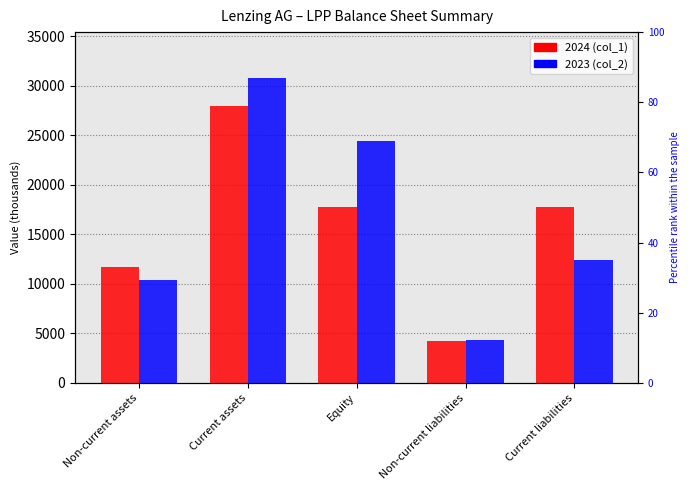

What is the average value of the 2024 series?

15859